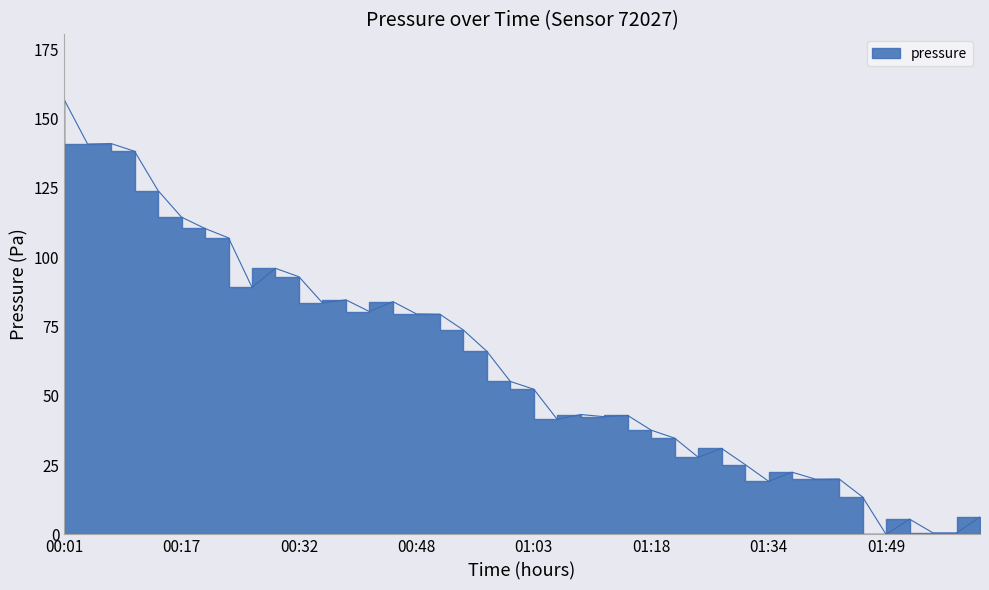

What is the change in value from 00:07 to 01:40?

-121.1